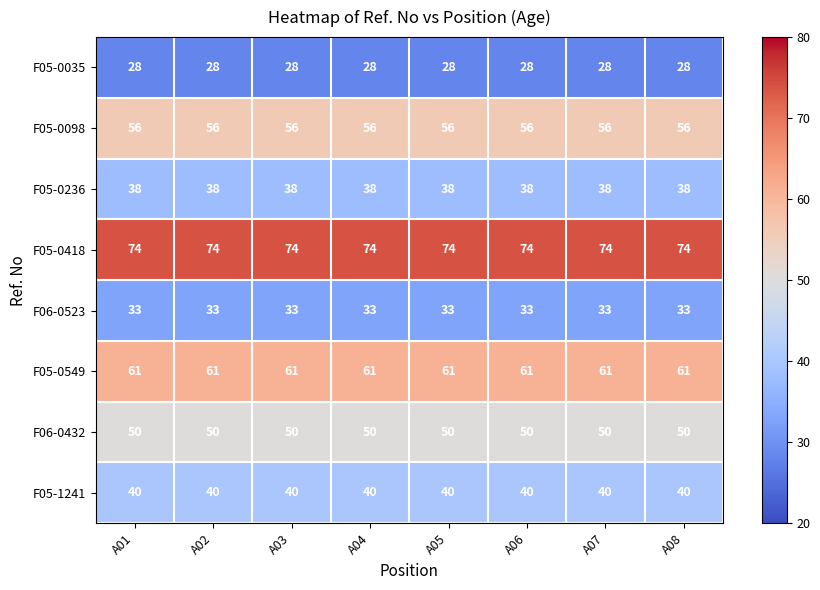

What is the maximum value for F06-0432?

50